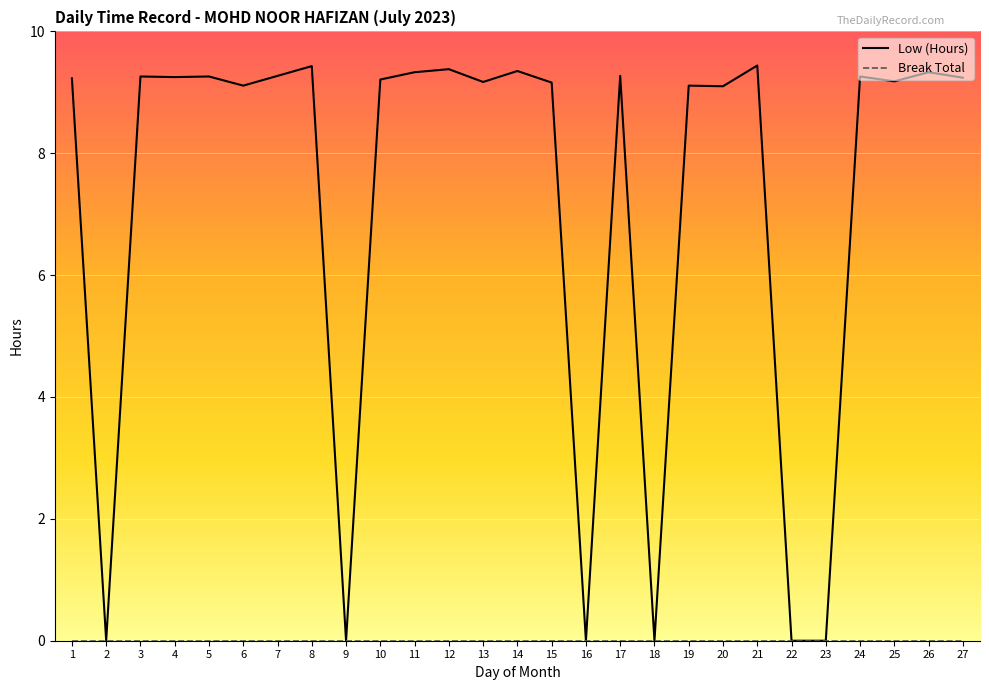

The Low (Hours) series shows 6.5 at 1. True or false?

False